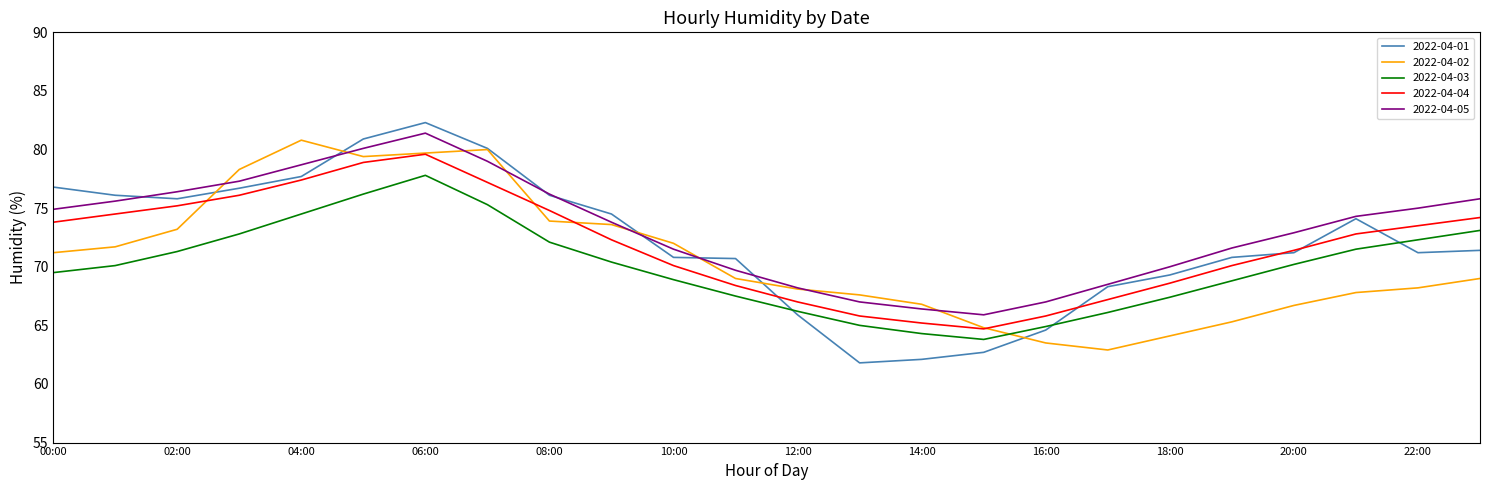

Is this an area chart (filled region under the line)?

No